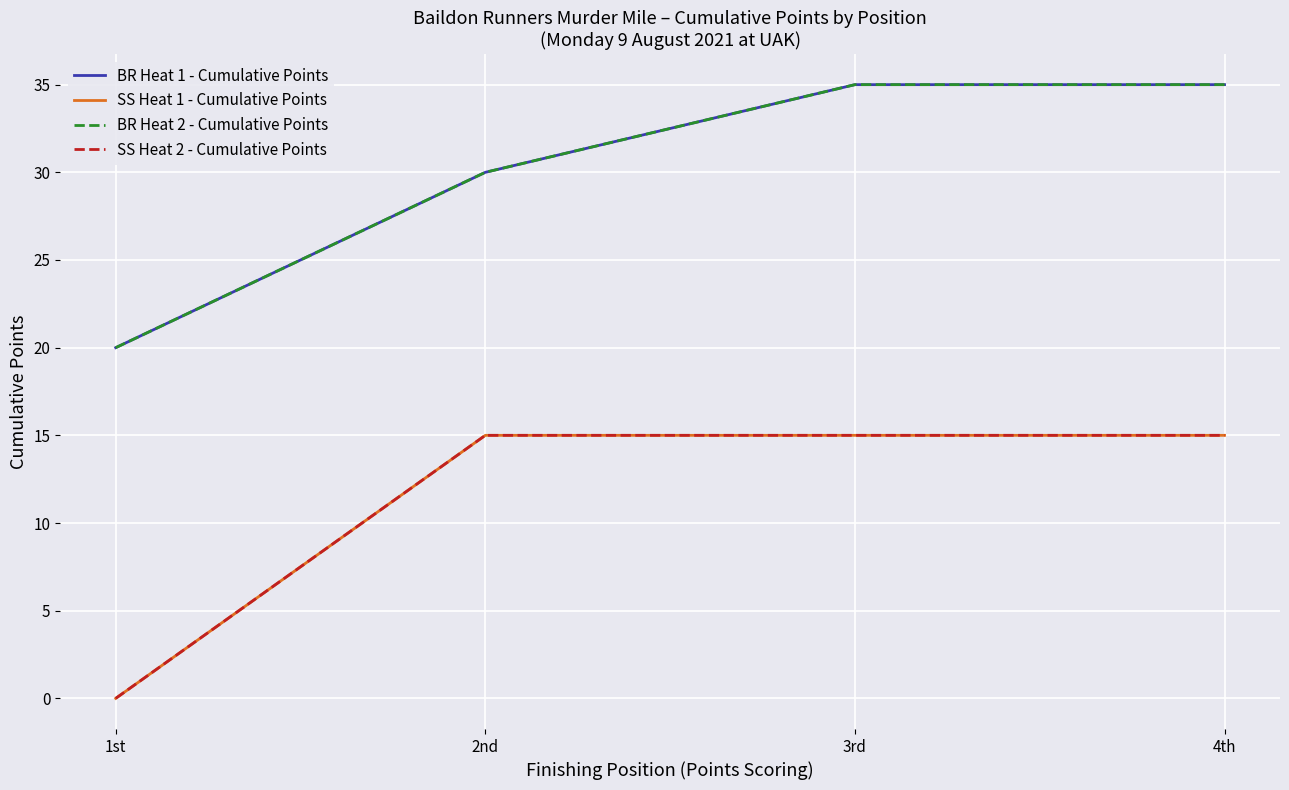

Does the chart display data point markers on the line(s)?

No